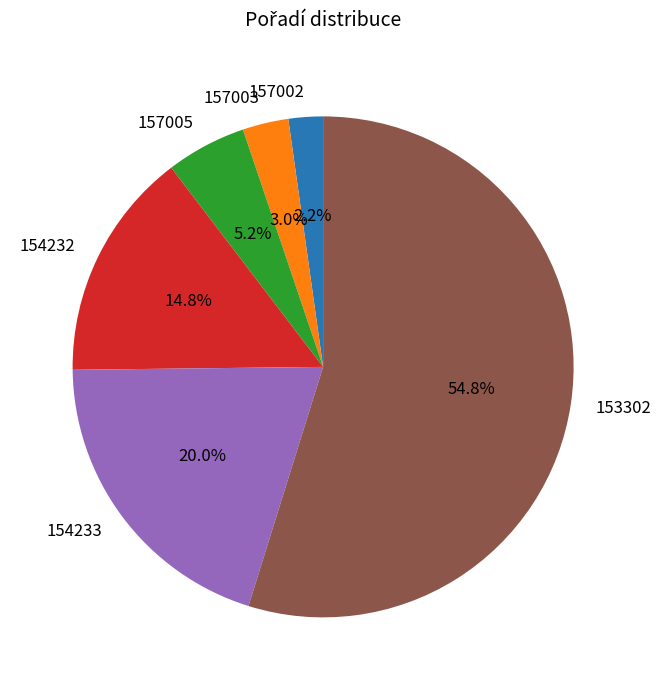

True or false: 154233 accounts for 20% of the total.

True